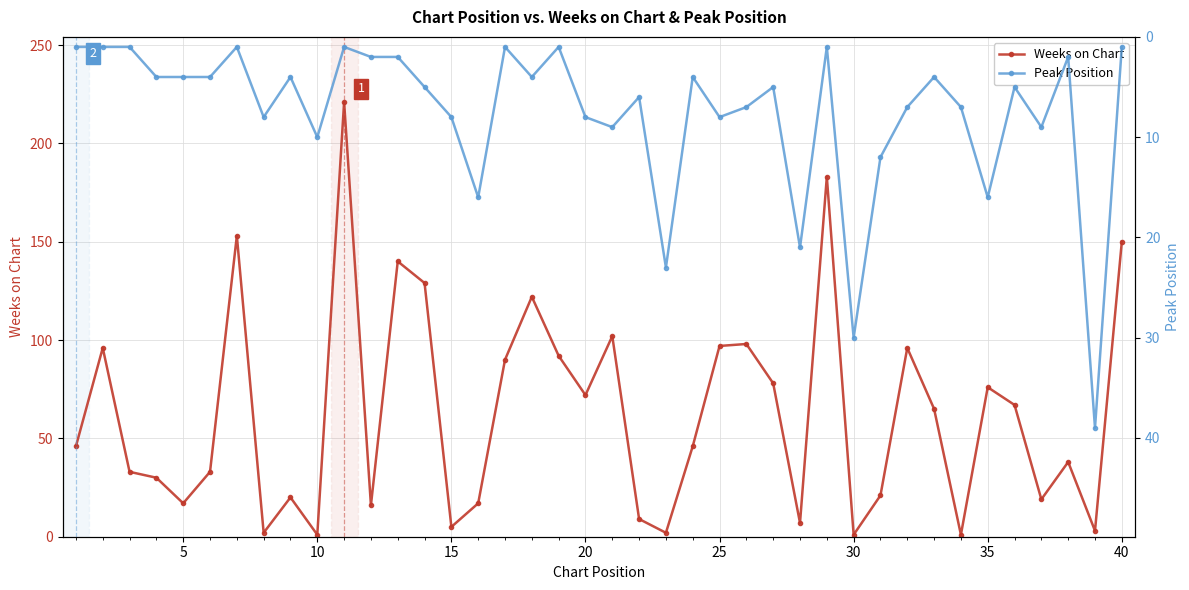

Count the number of data series in this chart.

2